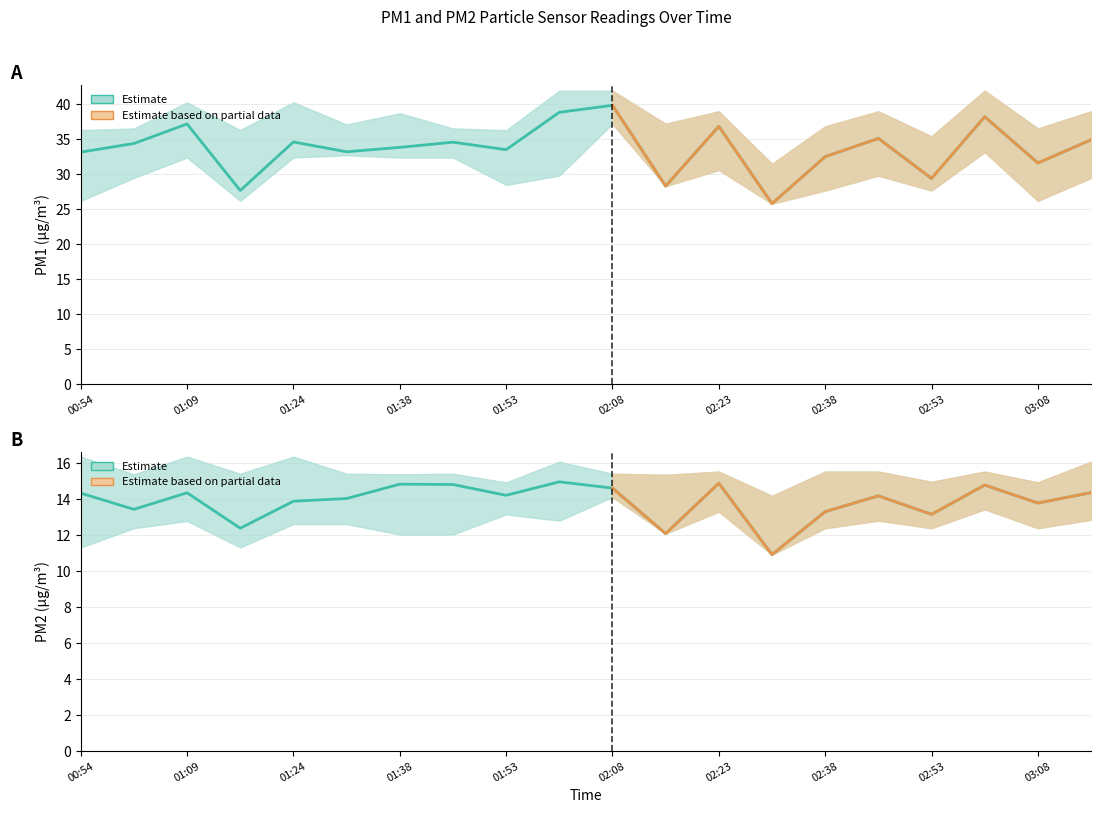

Where is P1 nearest to the value 32?

03:08